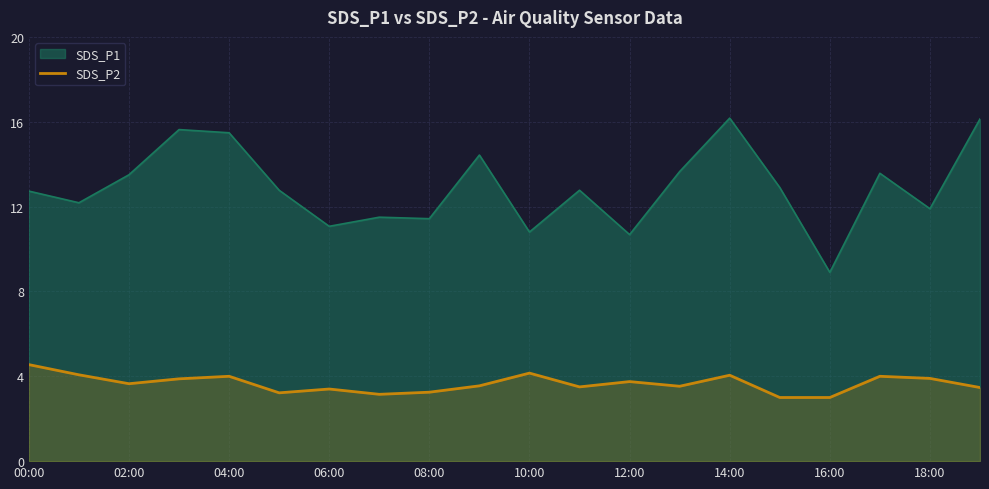

True or false: there are more than 0 points higher than both neighbors.

True